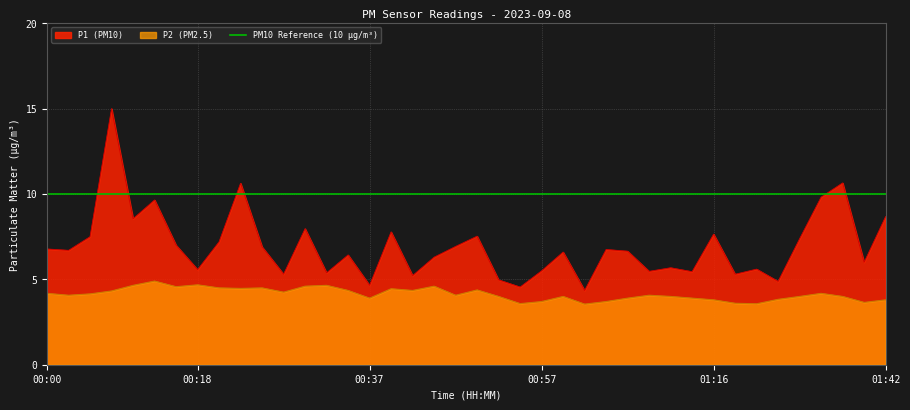

Read the P1 value at 00:08.

15.0